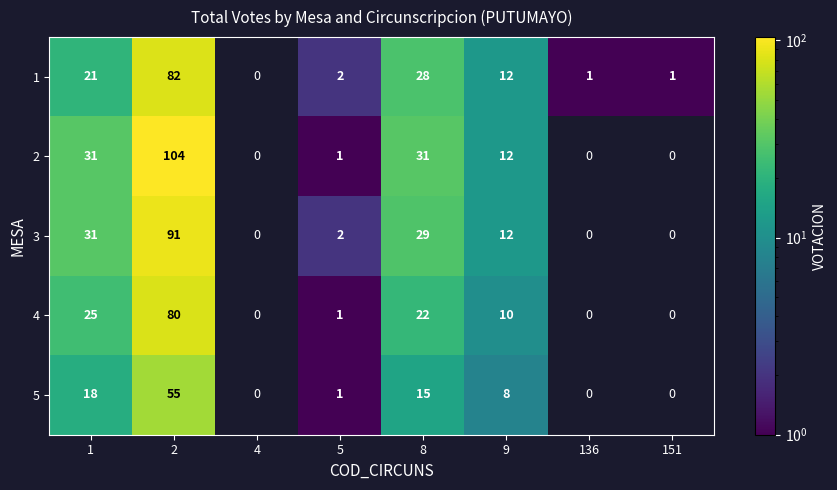

Count the number of data series in this chart.

5